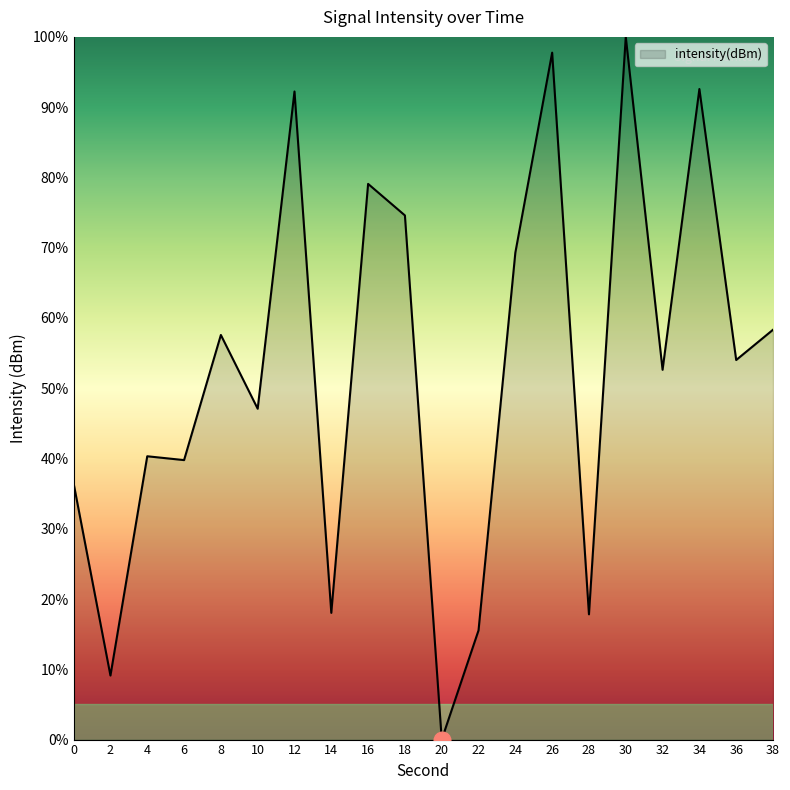

What is the approximate value at 8?

57.6